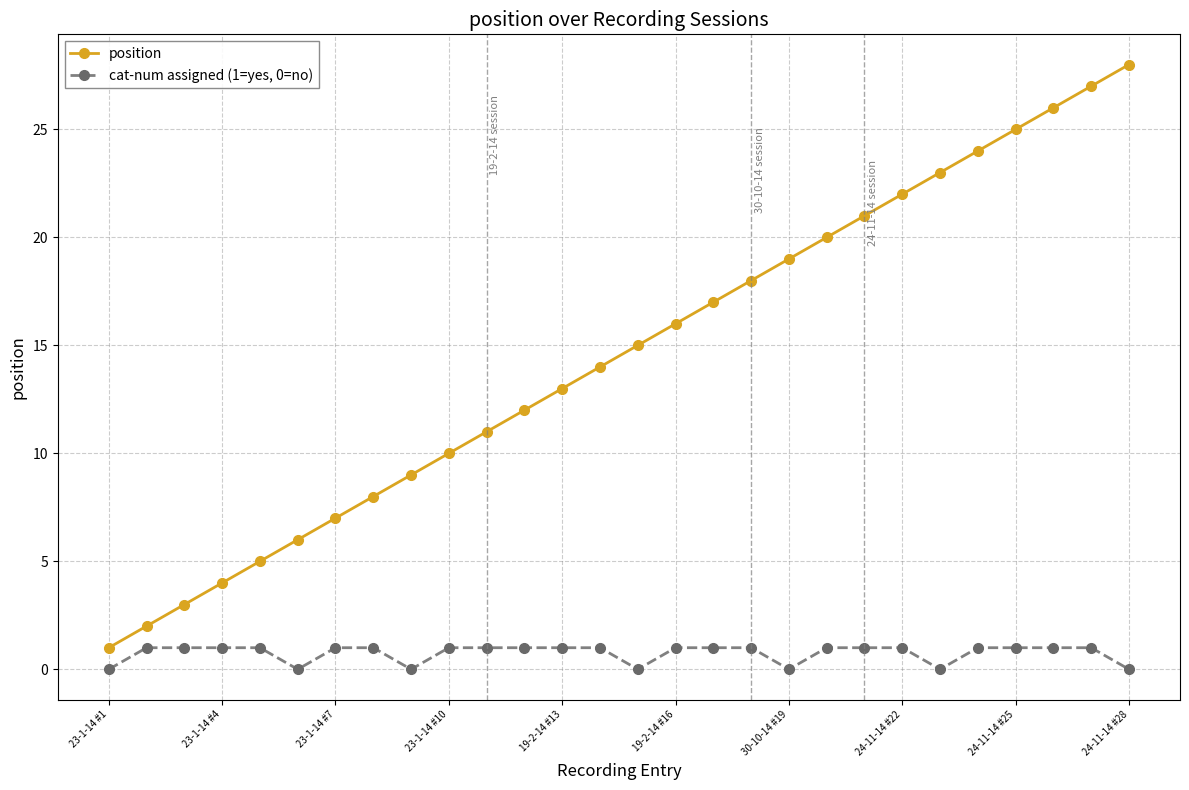

What is the difference between the second highest and second lowest values in the position series?

25